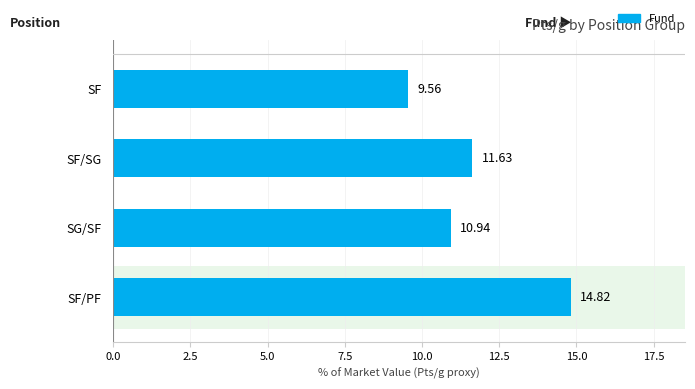

Which label corresponds to the largest value in the chart?

SF/PF